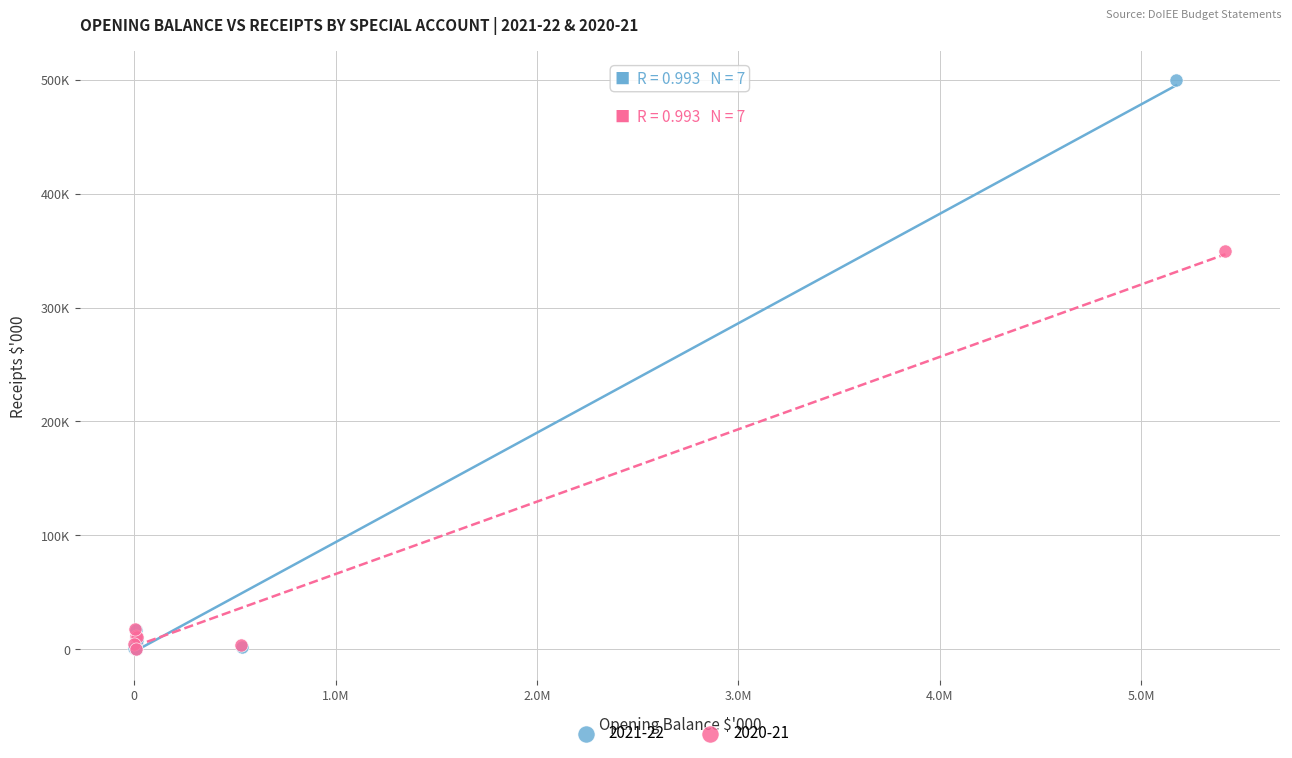

What are all the series names shown in the legend?

2021-22, 2020-21